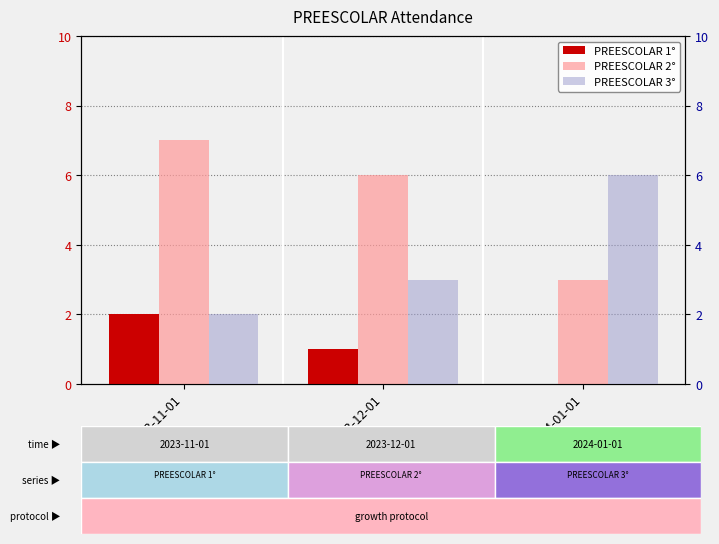

At 2023-11-01, list the series in order from smallest to largest.

PREESCOLAR 1°, PREESCOLAR 3°, PREESCOLAR 2°